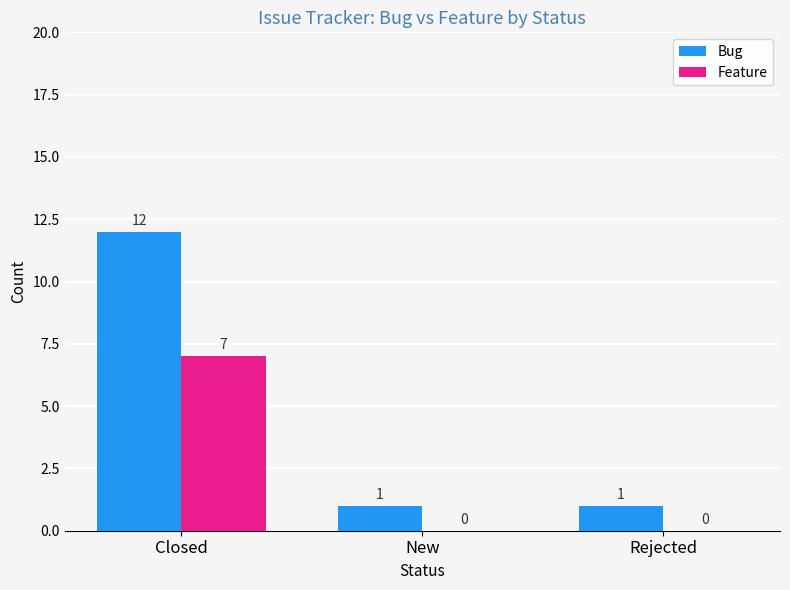

What is the sum of the Feature values at Closed and New?

7